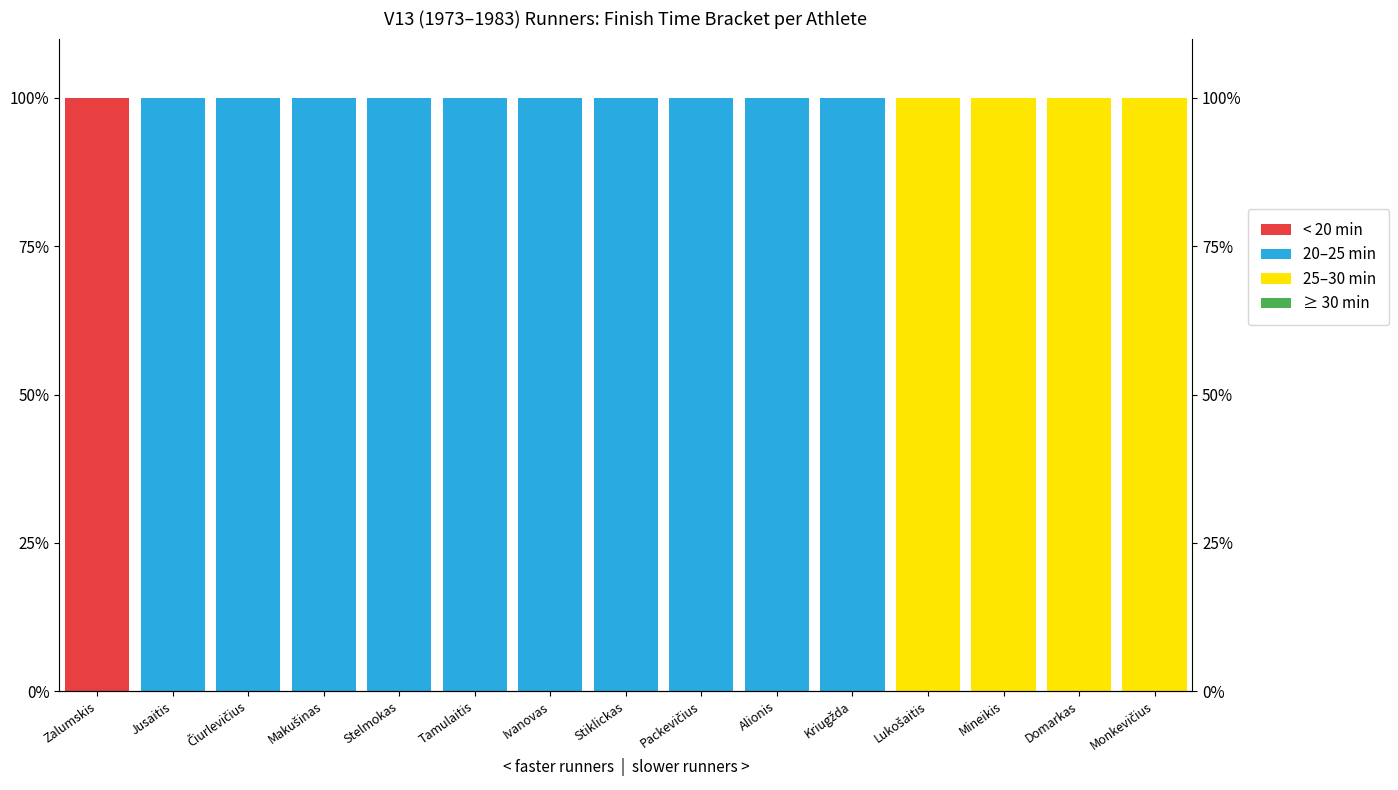

How many positive values does the 25–30 min series have?

4